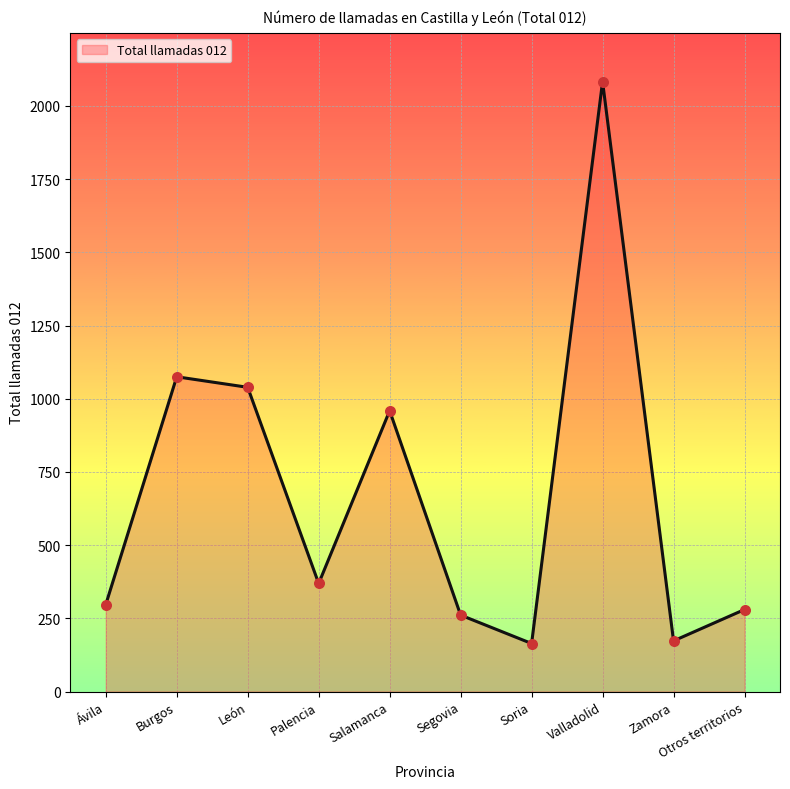

What is the ratio of the value at Ávila to the value at Salamanca?

0.3